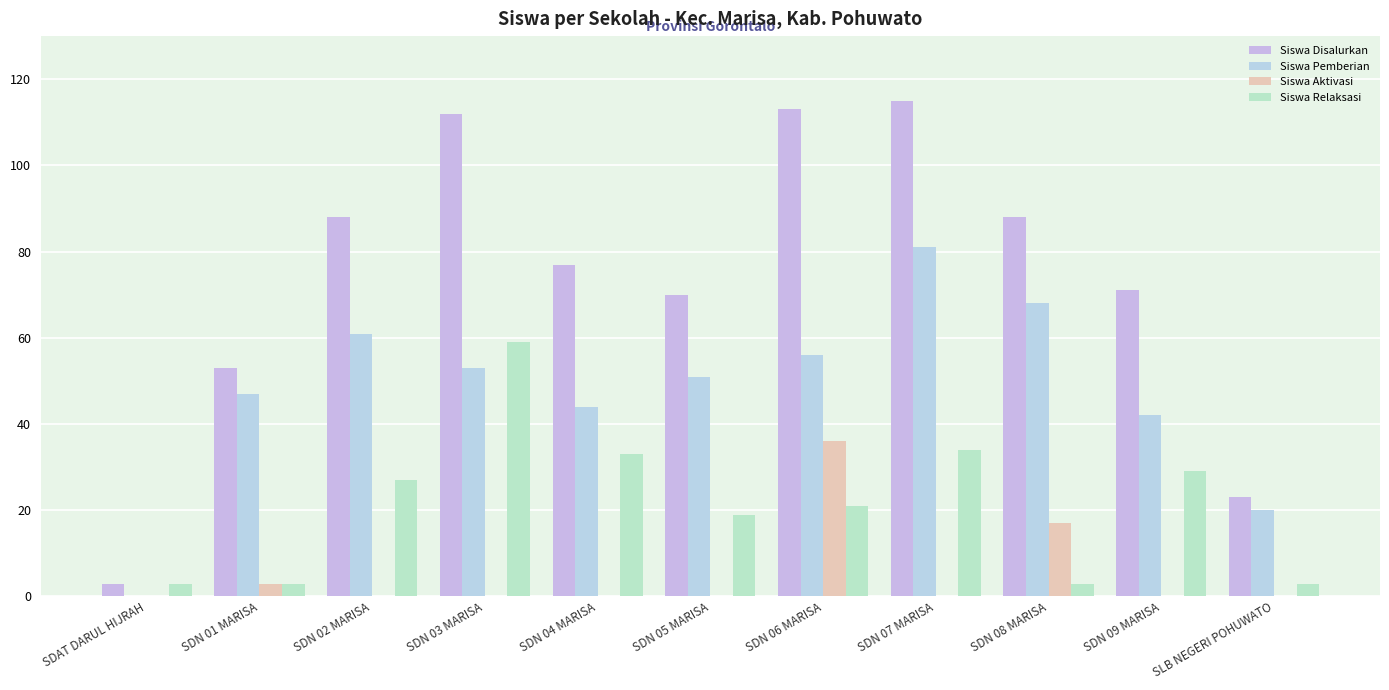

What position from the left is SLB NEGERI POHUWATO?

11